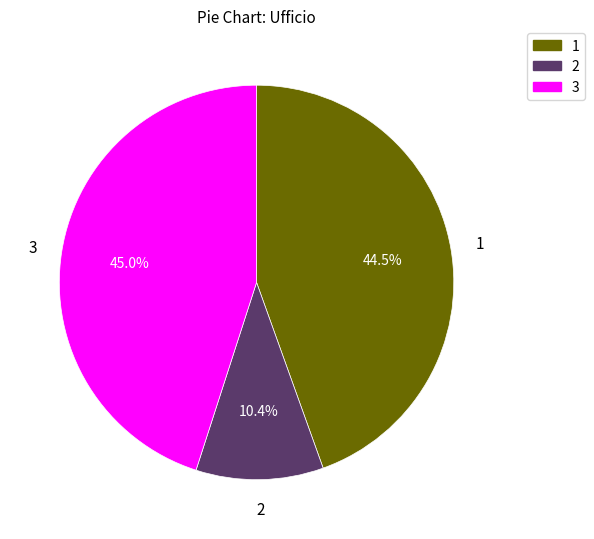

Which slice is the largest?

3